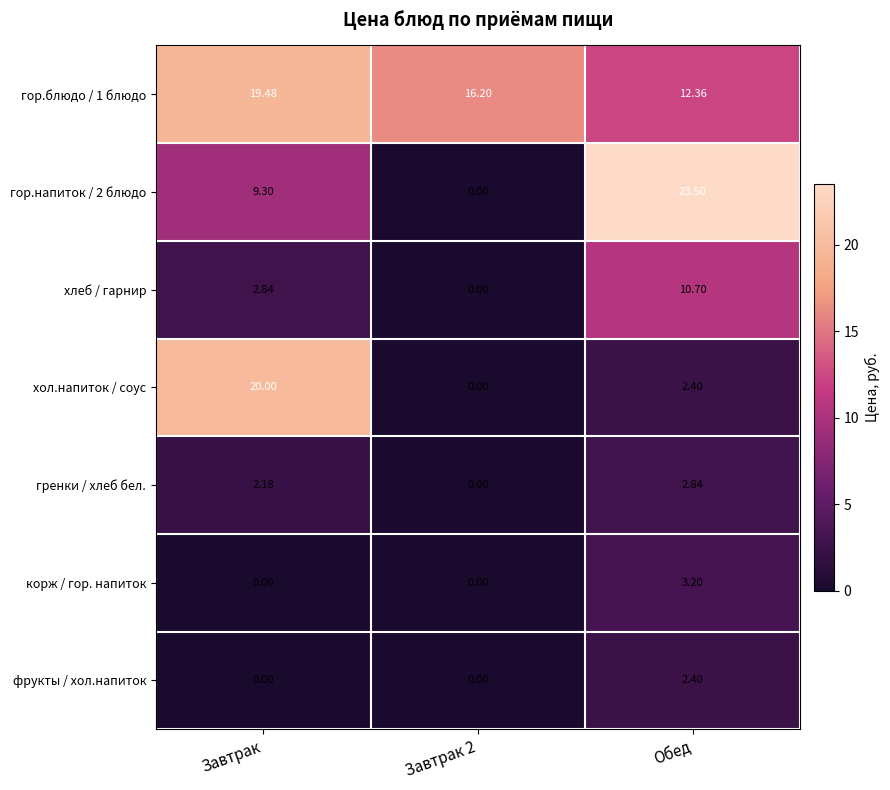

Which category has the lowest value in the гор.блюдо / 1 блюдо series?

Обед